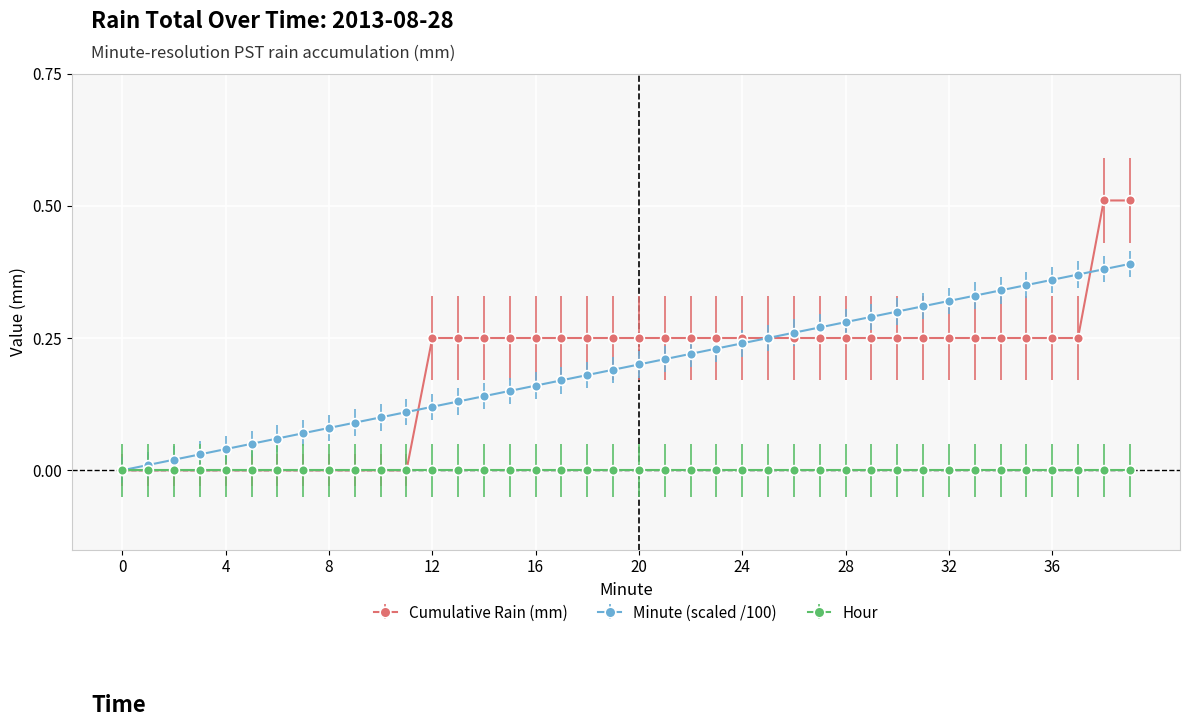

Which series has the widest spread of values?

Cumulative Rain (mm)